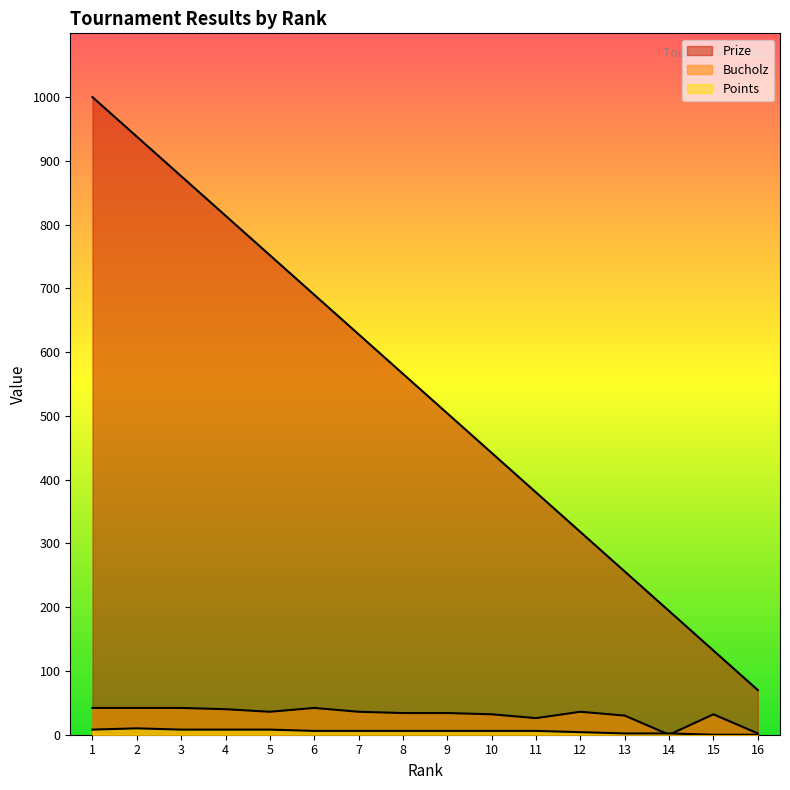

At which label is Bucholz closest to 21?

11